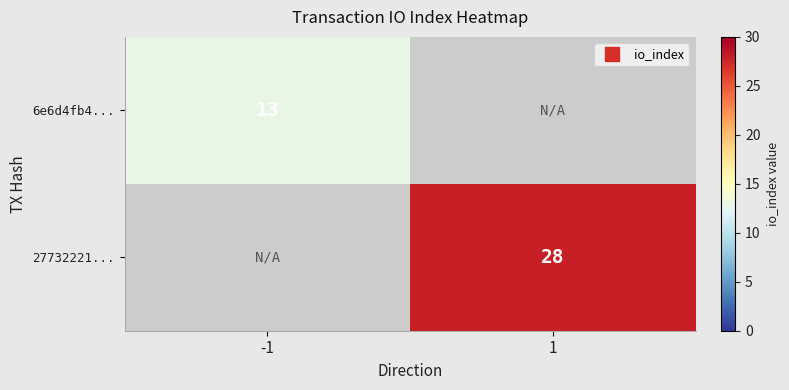

What is the sum of the 6e6d4fb4... values at -1 and 1?

13